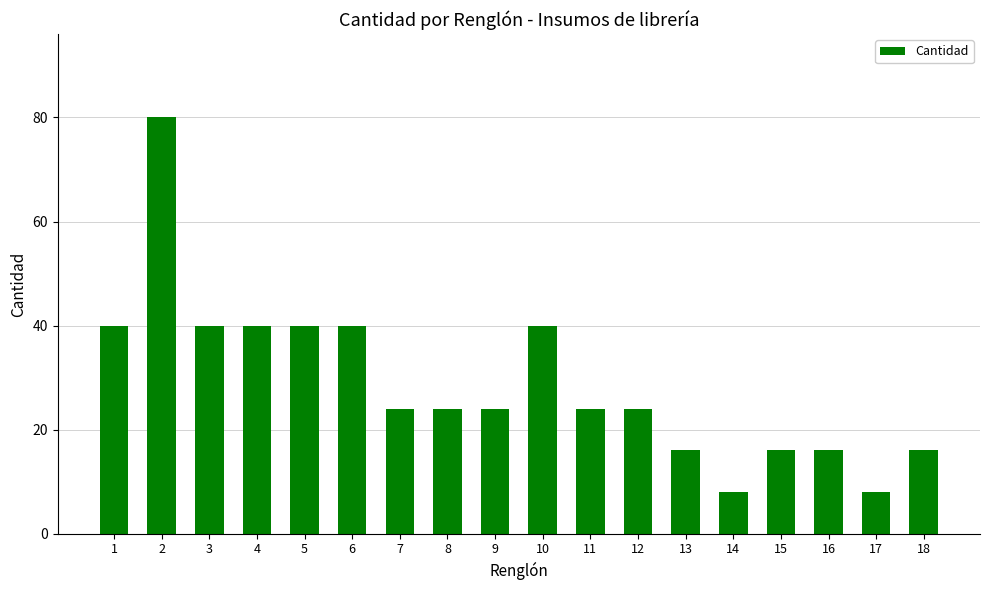

What is the maximum value shown in the chart?

80